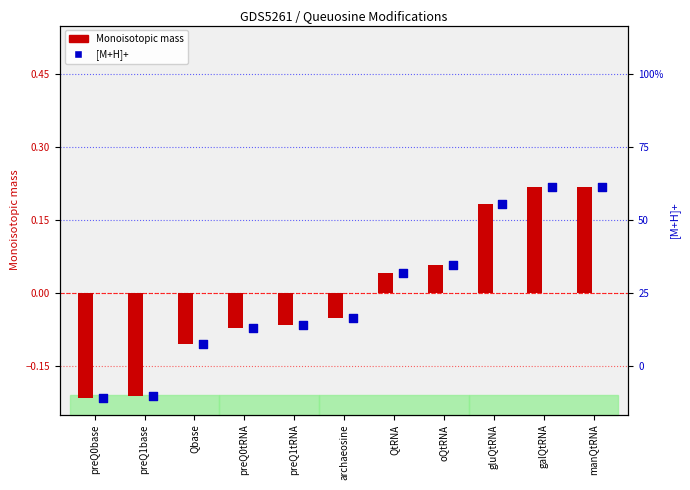

Which series contains the lowest Y value?

[M+H]+